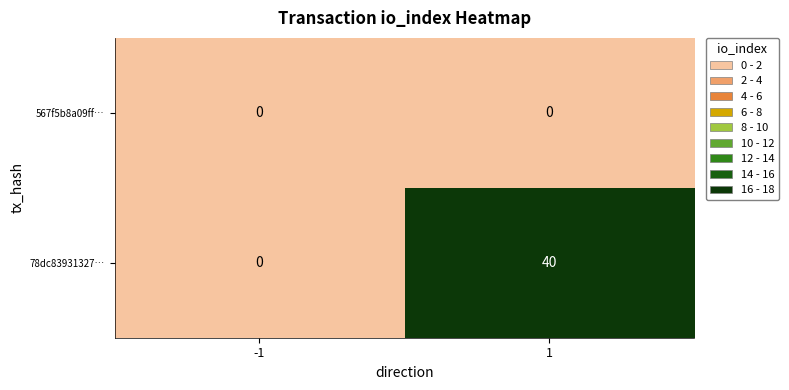

Reading left to right, list all the values displayed in this chart.

567f5b8a09ff…: -1=0	1=0
78dc83931327…: -1=0	1=40